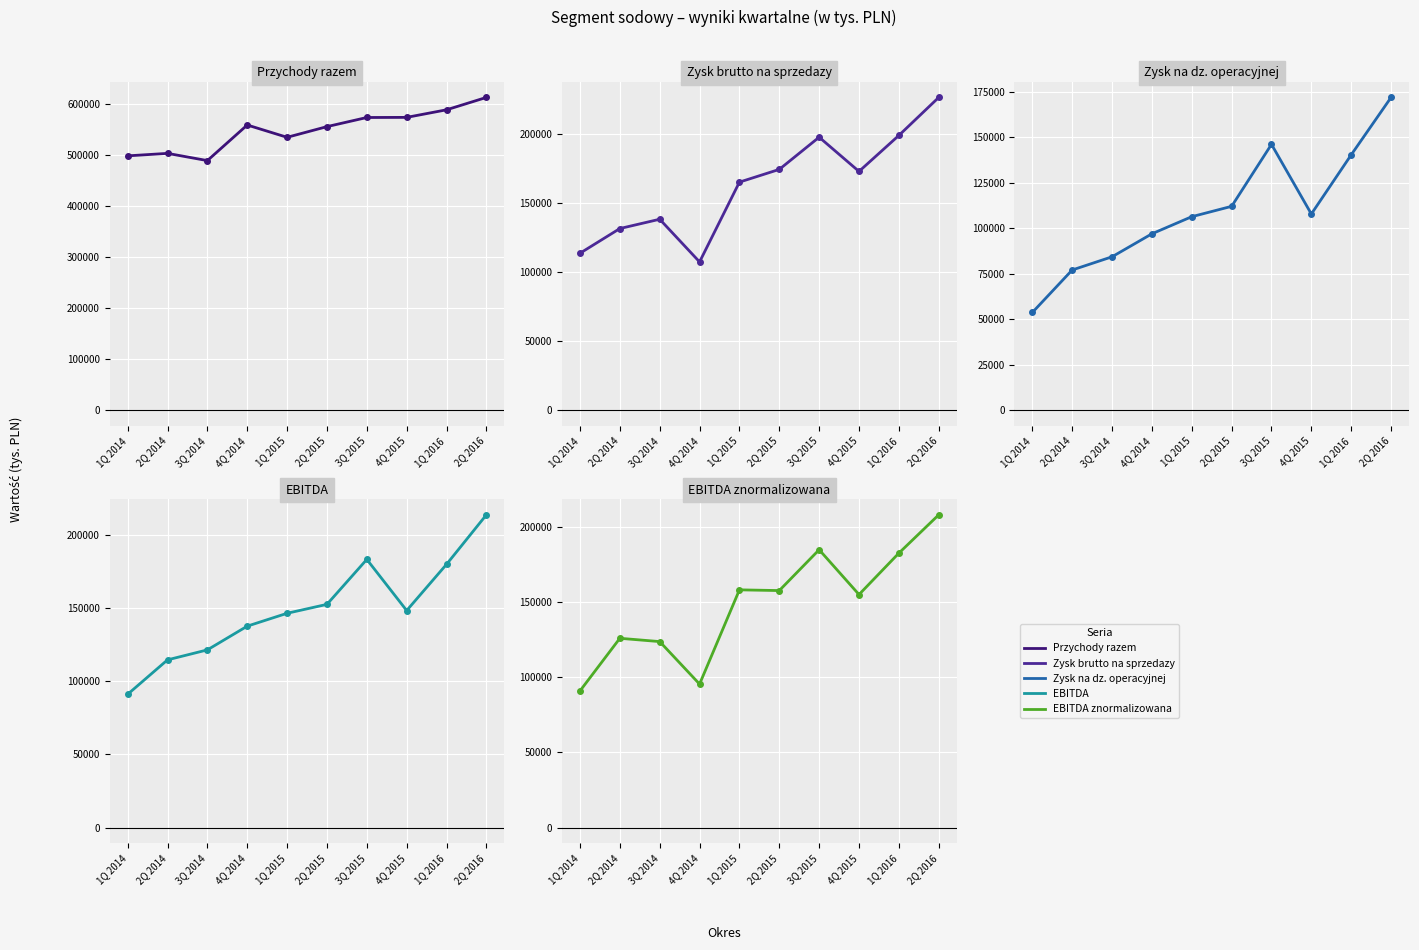

True or false: EBITDA znormalizowana and Przychody razem cross at least once.

False